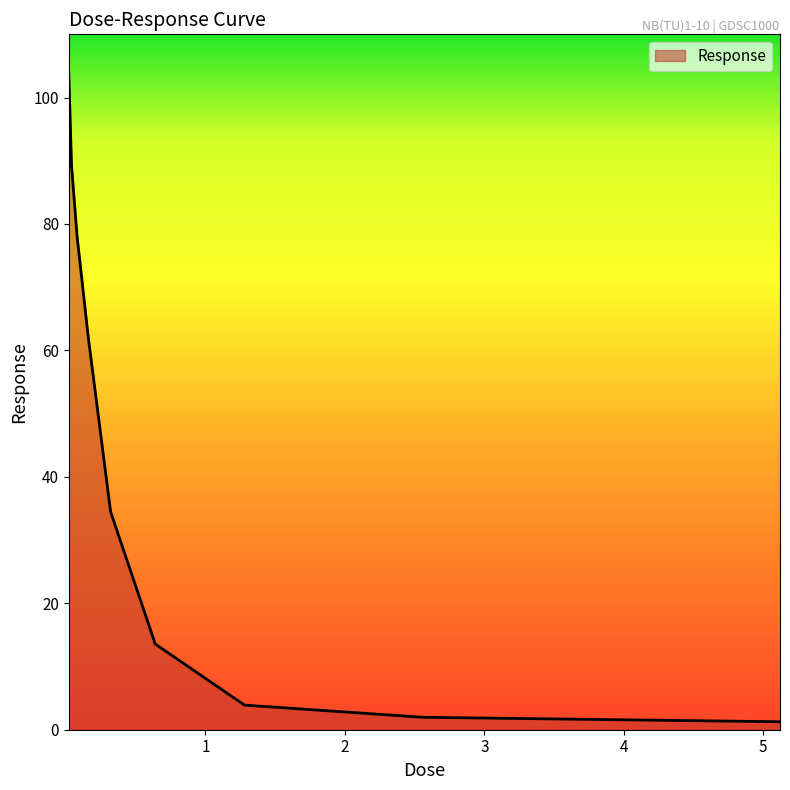

What is the greatest value displayed?

103.7